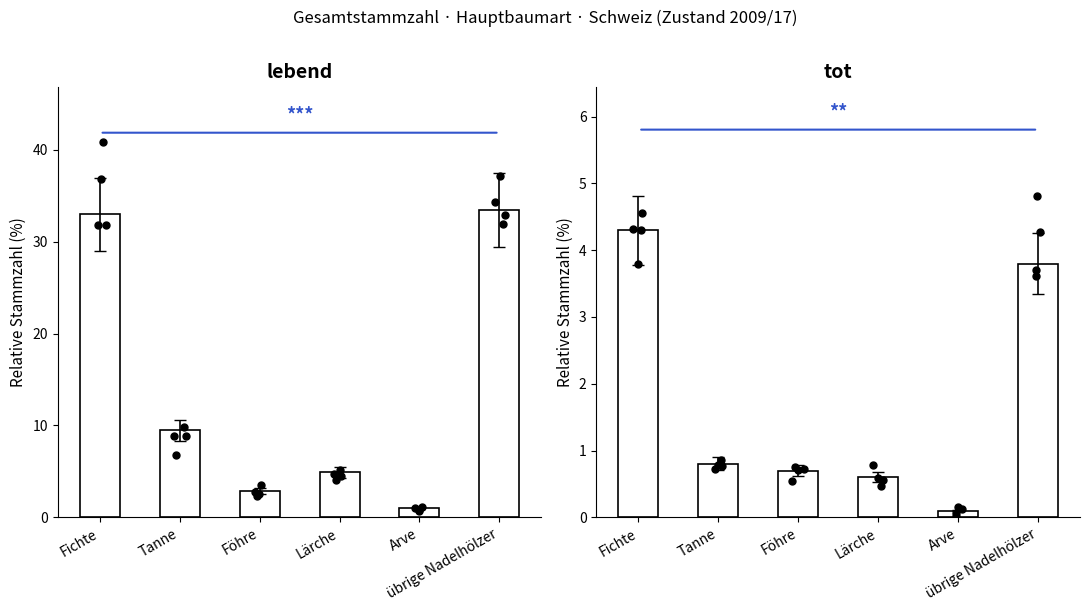

Is the value of tot at Fichte greater than the value of lebend at übrige Nadelhölzer?

No